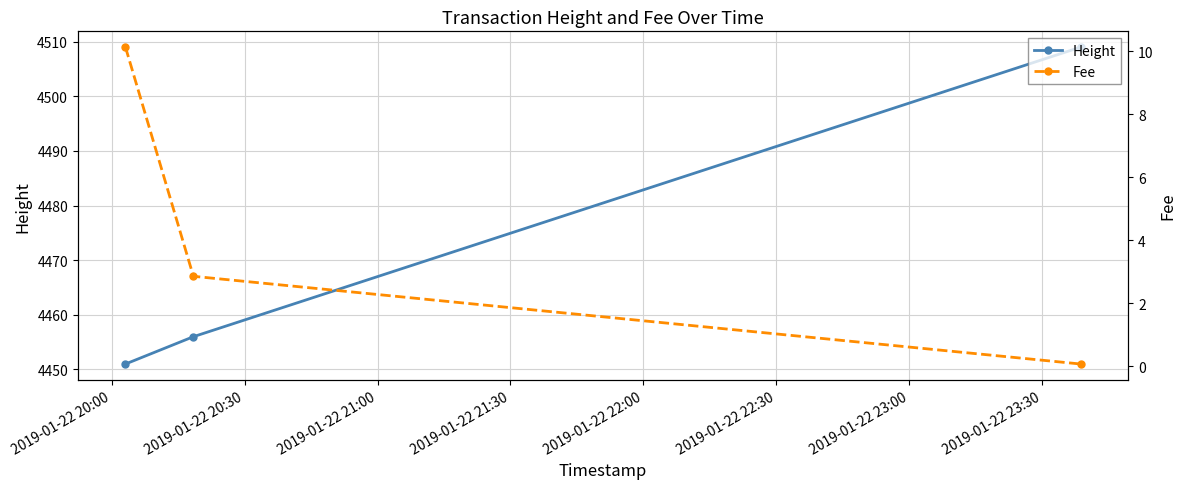

What is the value of the Height point at the 1st from the left?

4451